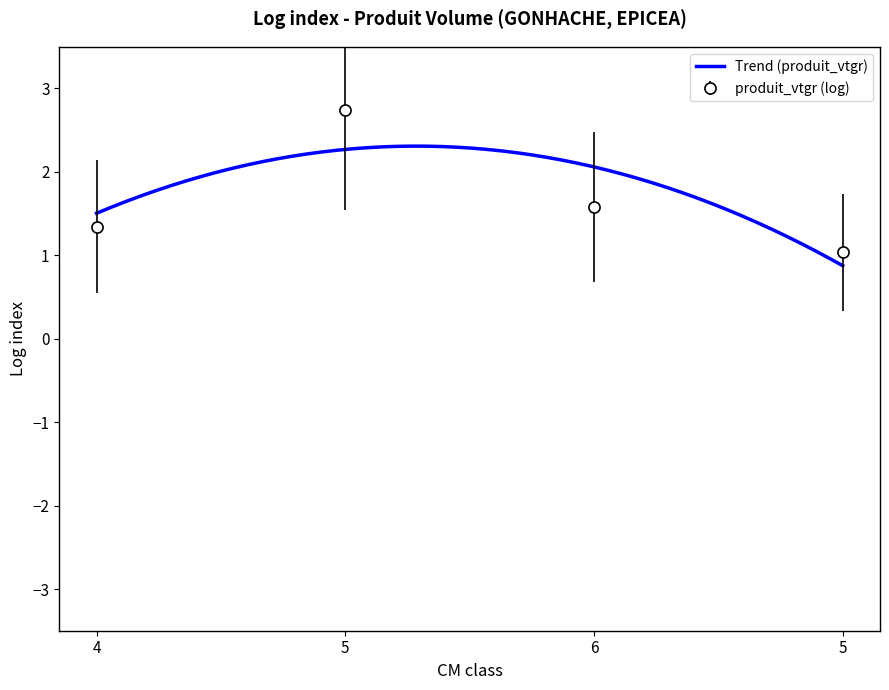

What is the approximate value at 5?

1.0